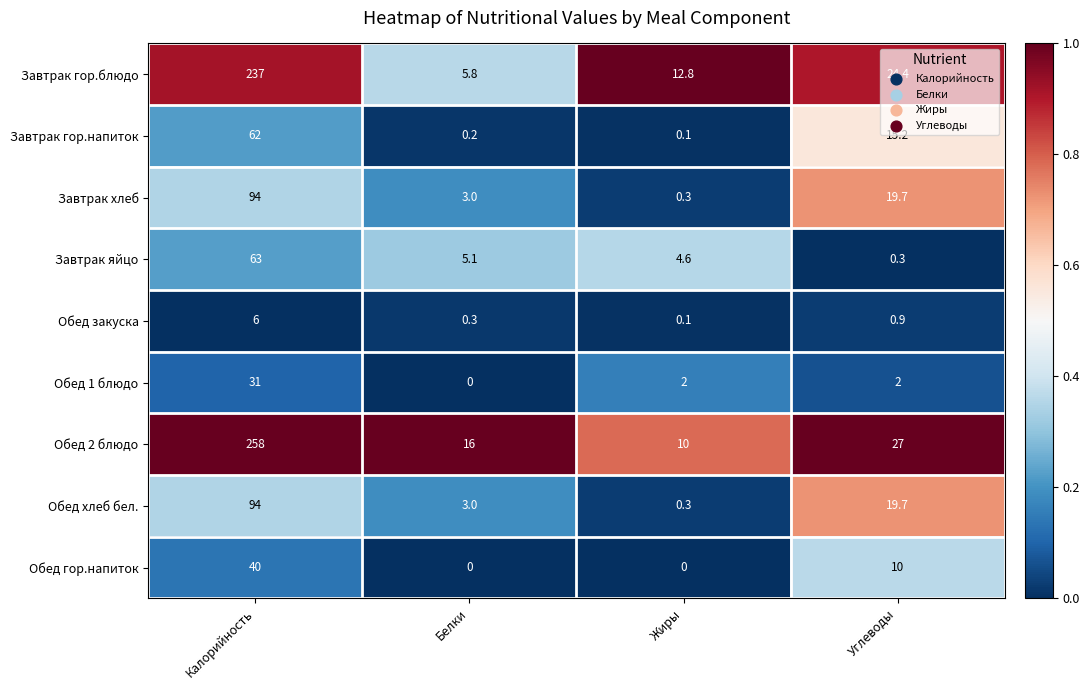

What is the maximum value shown in the chart?

258.0